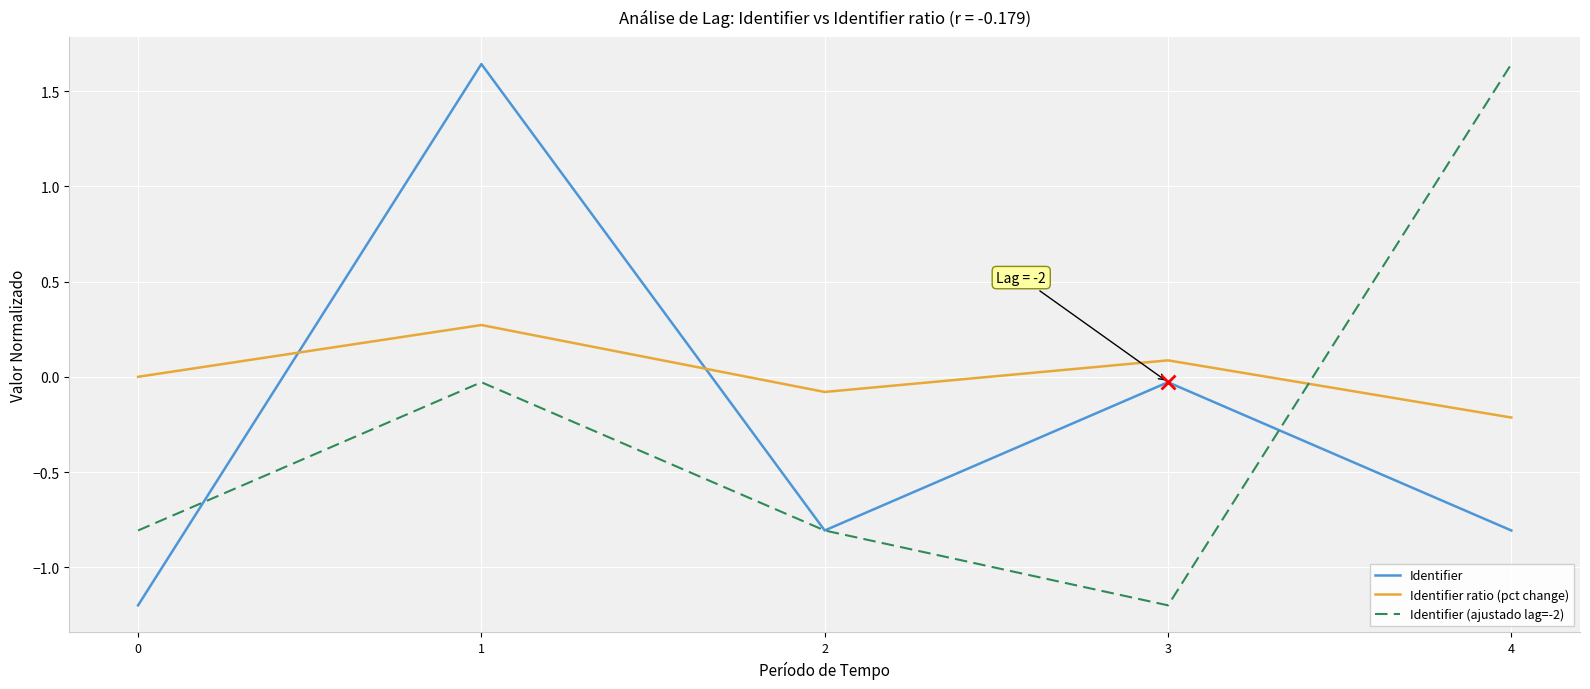

In Identifier ratio (pct change), how many points are higher than both neighbors (excluding endpoints)?

2